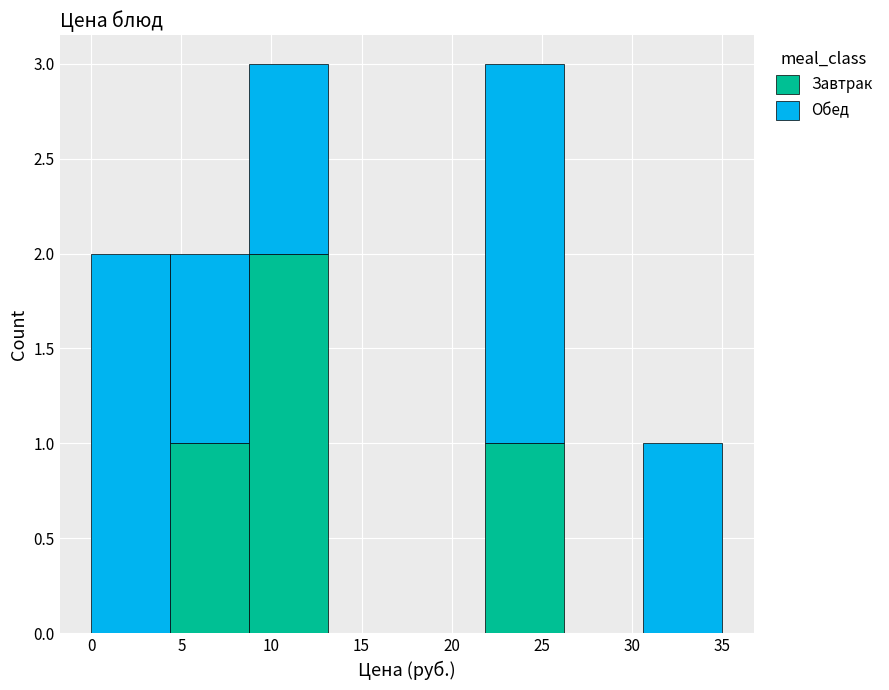

Reading left to right, transcribe this chart: for each stacked bar, give the range it covers on the x-axis and its total height. Neither the bar edges nor the heights are printed on the chart, so give them approximately, as read against the axes.

0.0 to 4.5: 2
4.5 to 9.0: 2
9.0 to 13.0: 3
13.0 to 17.5: 0
17.5 to 22.0: 0
22.0 to 26.5: 3
26.5 to 30.5: 0
30.5 to 35.0: 1